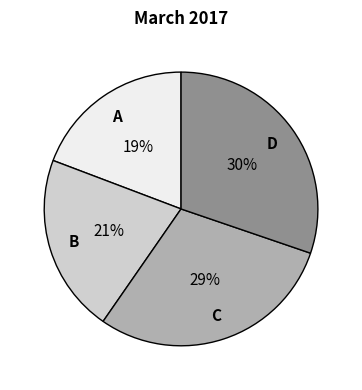

To the nearest percent, what is the difference between the largest and smallest slice percentages?

11%